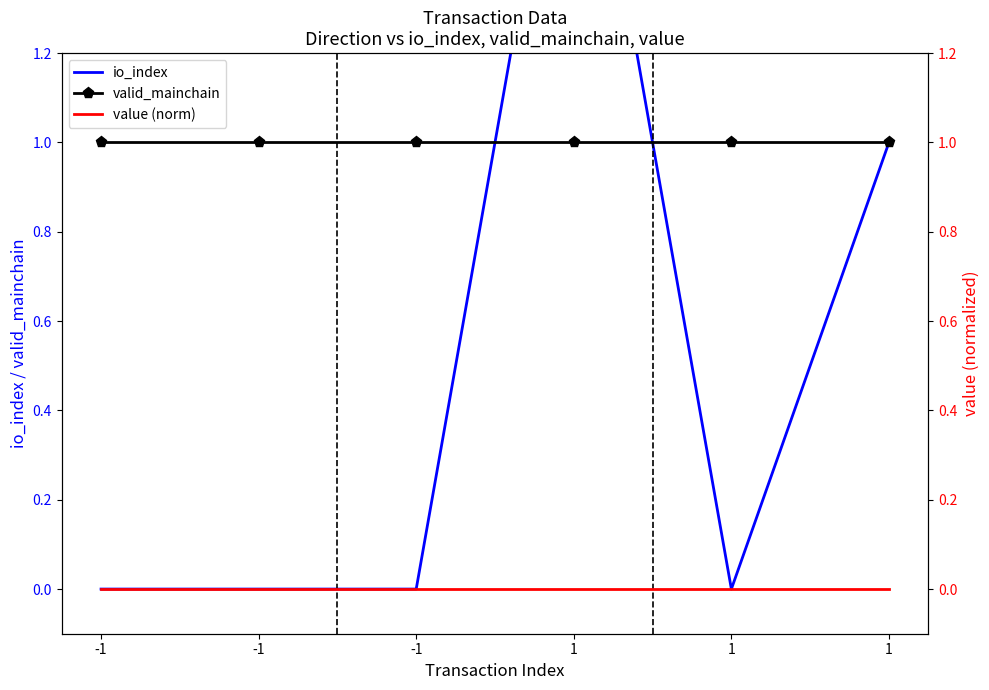

What is the spread (max minus min) of values at -1?

1